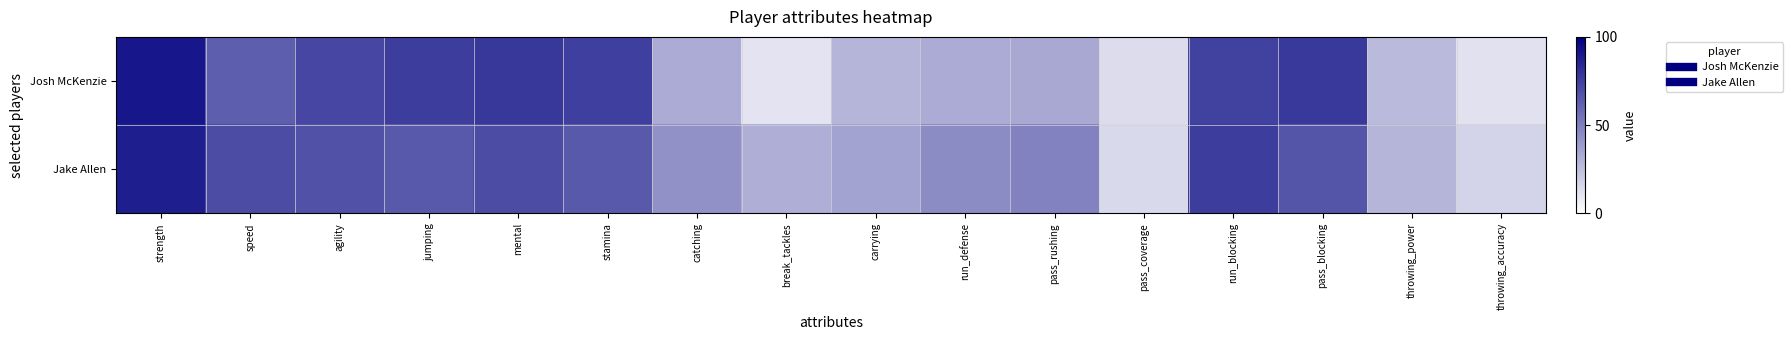

At how many categories does at least one series exceed 47?

9